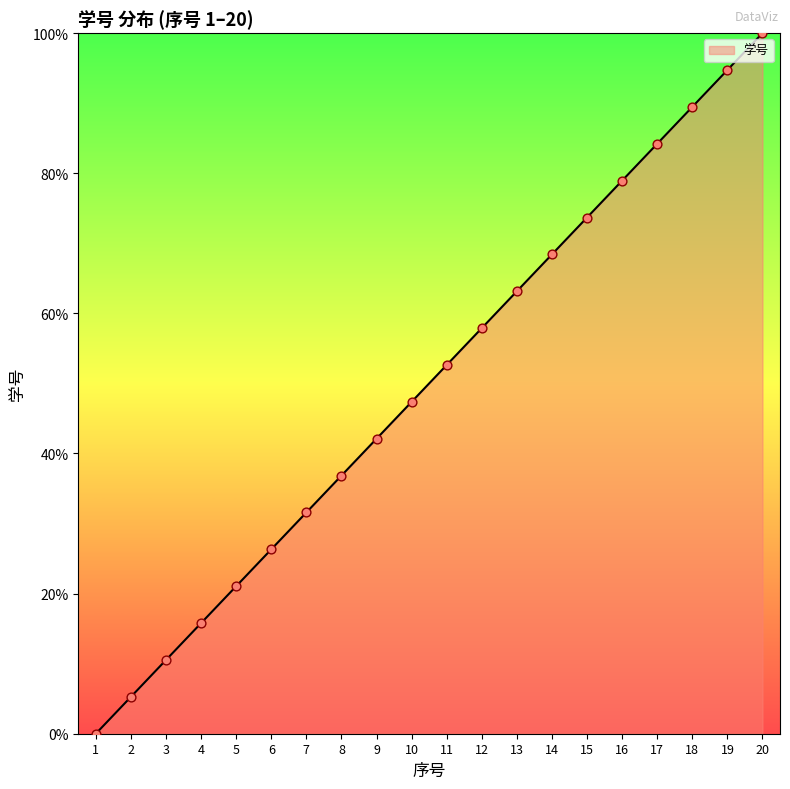

What is the change in value from 2 to 9?

+36.8